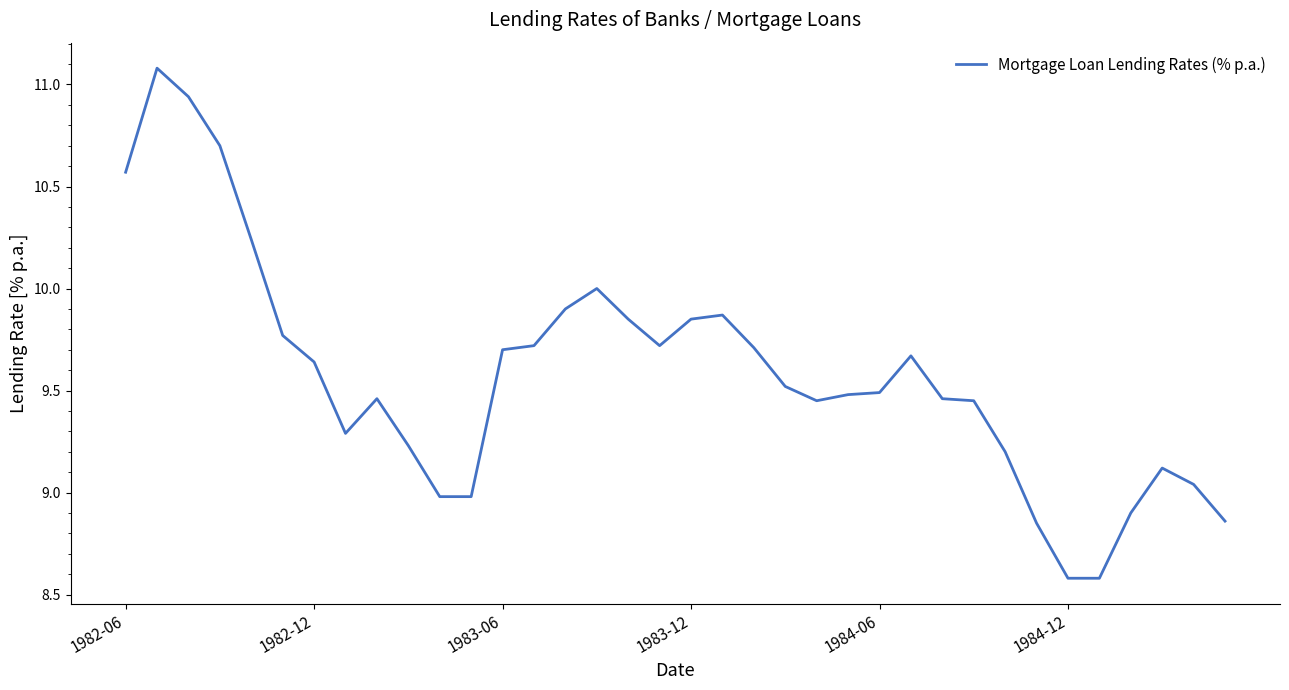

What is the difference between the maximum and minimum values?

2.5